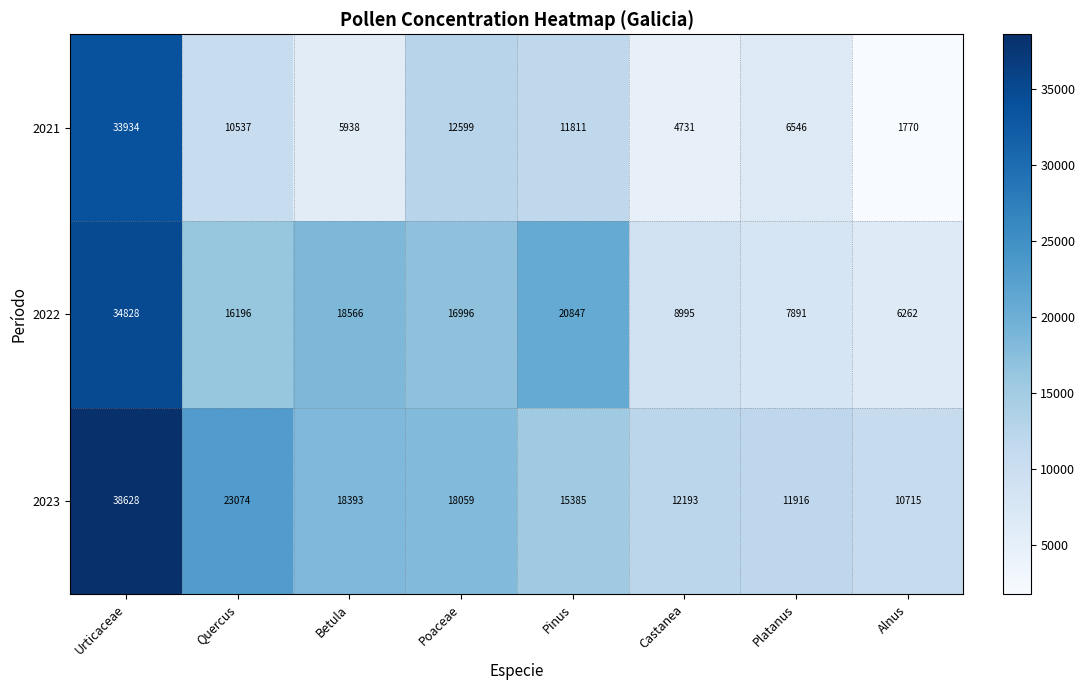

What is the sum of all 2023 values?

148363